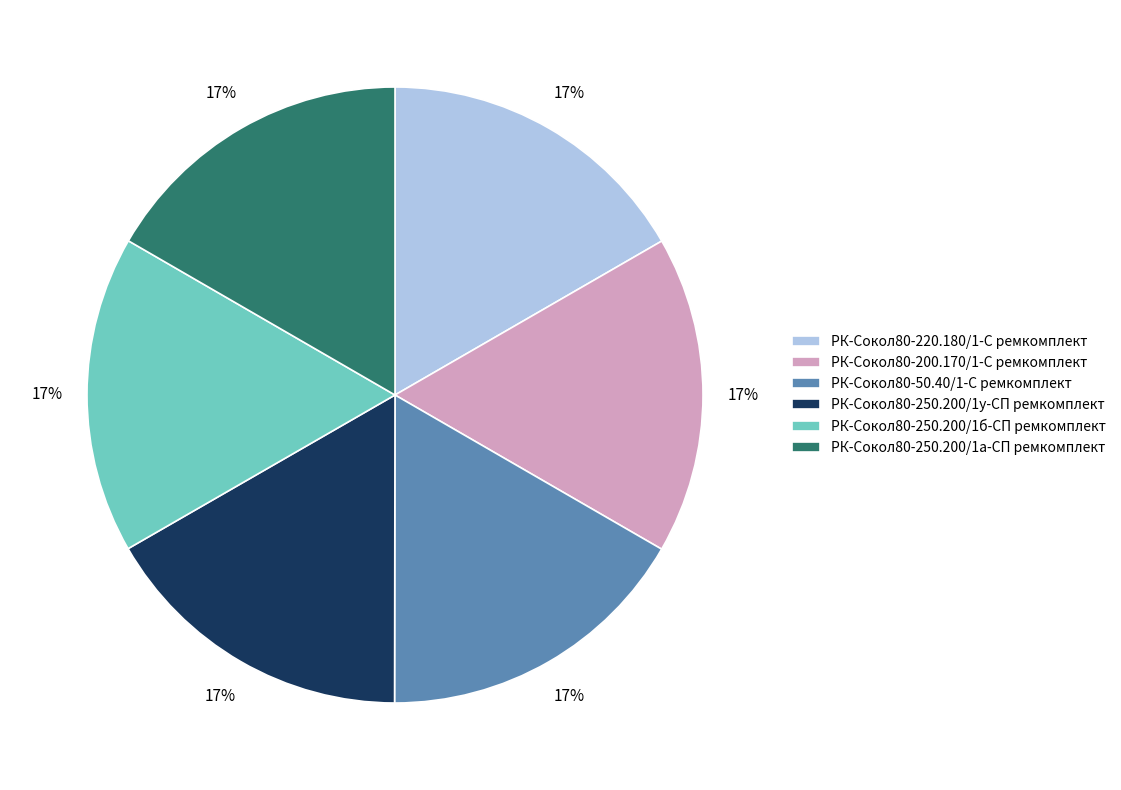

To the nearest percent, what is the combined percentage of РК-Сокол80-250.200/1б-СП ремкомплект and РК-Сокол80-250.200/1у-СП ремкомплект?

33%